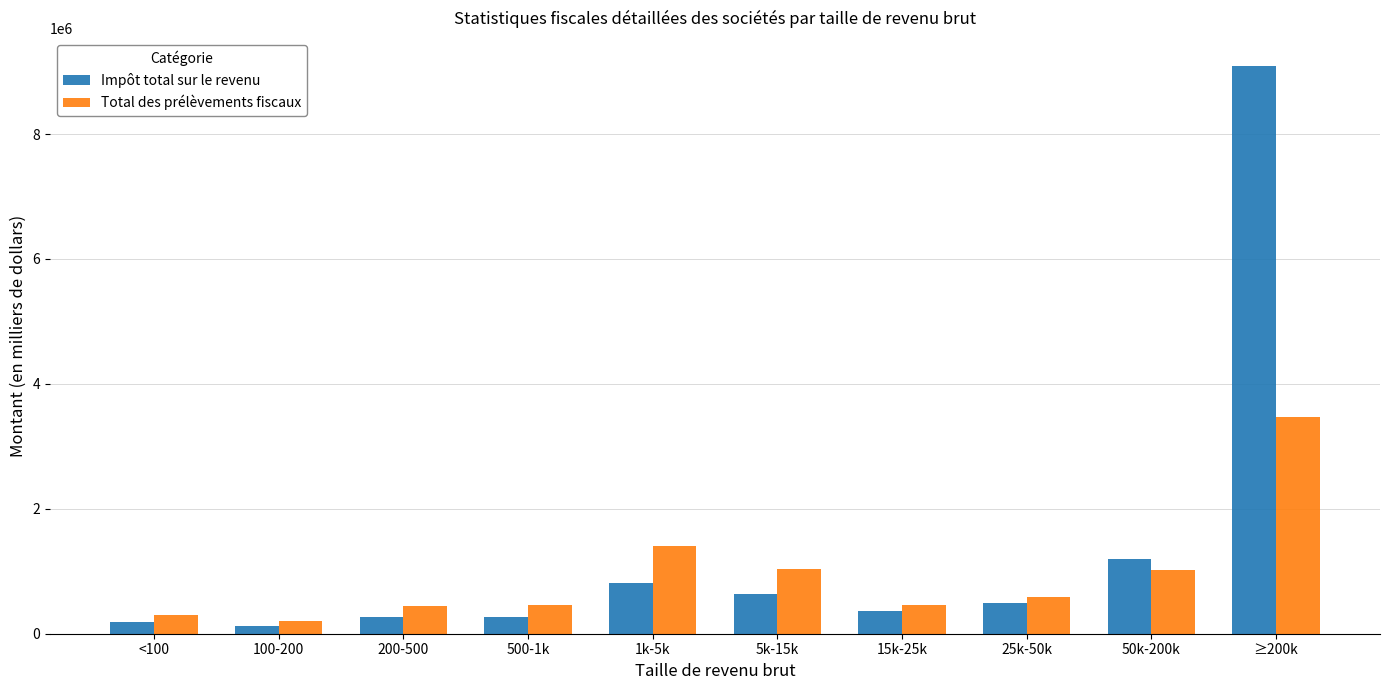

At which label is Total des prélèvements fiscaux closest to 1831815?

1k-5k